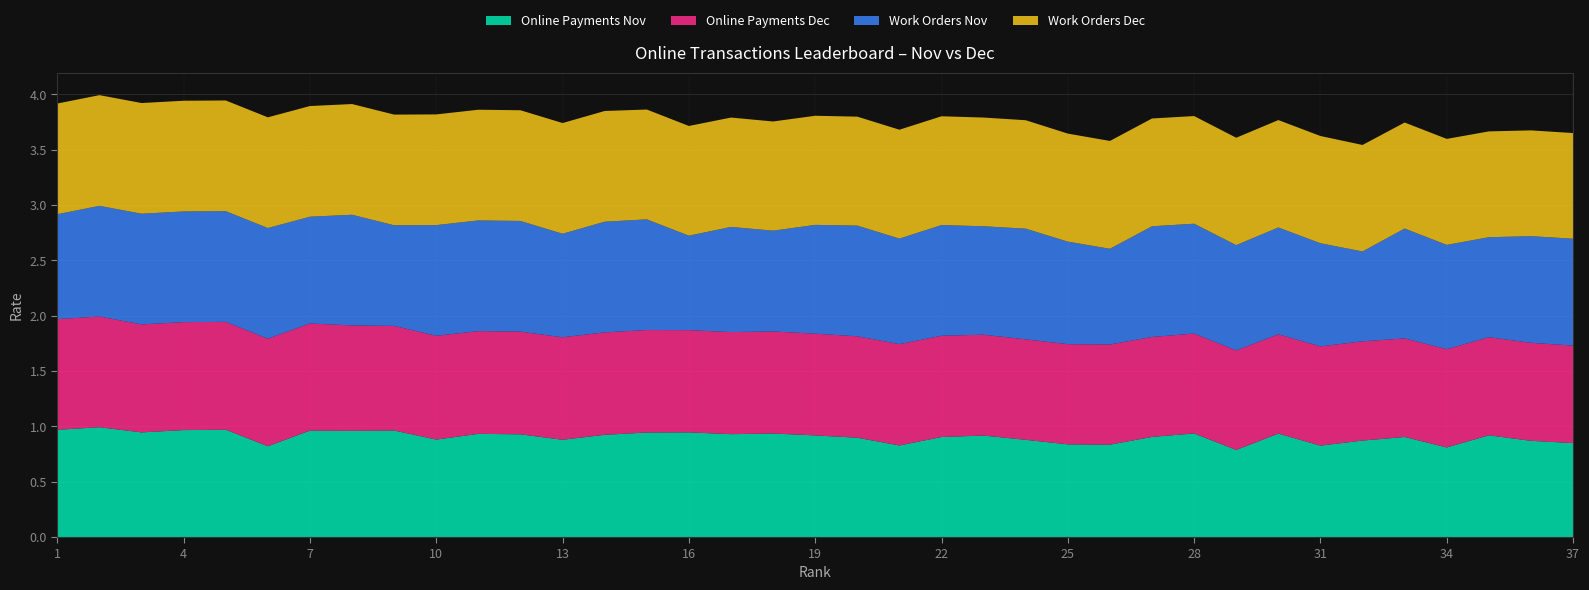

Reading left to right, list all the values displayed in this chart.

Online Payments Nov: 1.0	1.0	0.9	1.0	1.0	0.8	1.0	1.0	1.0	0.9	0.9	0.9	0.9	0.9	0.9	0.9	0.9	0.9	0.9	0.9	0.8	0.9	0.9	0.9	0.8	0.8	0.9	0.9	0.8	0.9	0.8	0.9	0.9	0.8	0.9	0.9	0.8
Online Payments Dec: 1.0	1.0	1.0	1.0	1.0	1.0	1.0	1.0	0.9	0.9	0.9	0.9	0.9	0.9	0.9	0.9	0.9	0.9	0.9	0.9	0.9	0.9	0.9	0.9	0.9	0.9	0.9	0.9	0.9	0.9	0.9	0.9	0.9	0.9	0.9	0.9	0.9
Work Orders Nov: 0.9	1.0	1.0	1.0	1.0	1.0	1.0	1.0	0.9	1.0	1.0	1.0	0.9	1.0	1.0	0.9	0.9	0.9	1.0	1.0	1.0	1.0	1.0	1.0	0.9	0.9	1.0	1.0	1.0	1.0	0.9	0.8	1.0	0.9	0.9	1.0	1.0
Work Orders Dec: 1.0	1.0	1.0	1.0	1.0	1.0	1.0	1.0	1.0	1.0	1.0	1.0	1.0	1.0	1.0	1.0	1.0	1.0	1.0	1.0	1.0	1.0	1.0	1.0	1.0	1.0	1.0	1.0	1.0	1.0	1.0	1.0	1.0	1.0	1.0	1.0	1.0